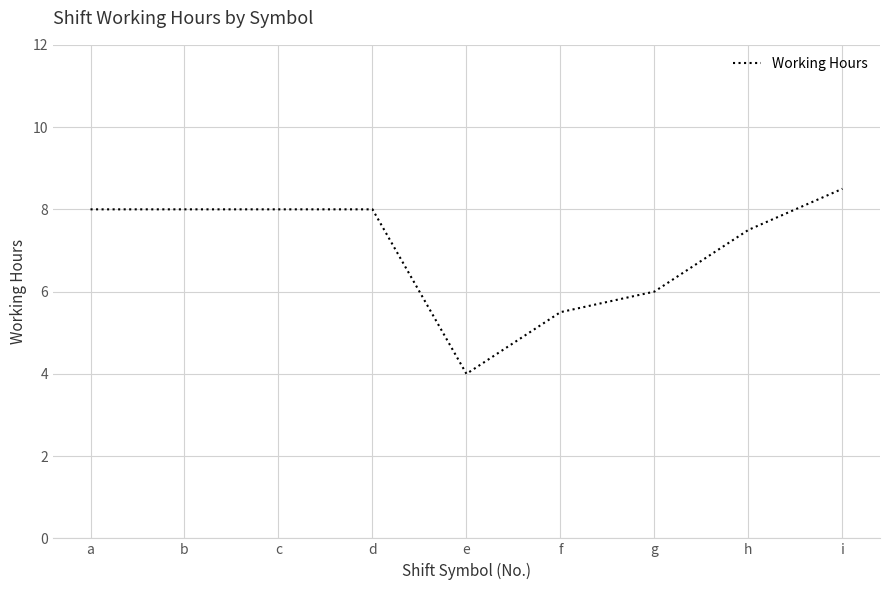

Reading right to left, what are all the values shown in this chart?

i=8.5	h=7.5	g=6.0	f=5.5	e=4.0	d=8.0	c=8.0	b=8.0	a=8.0